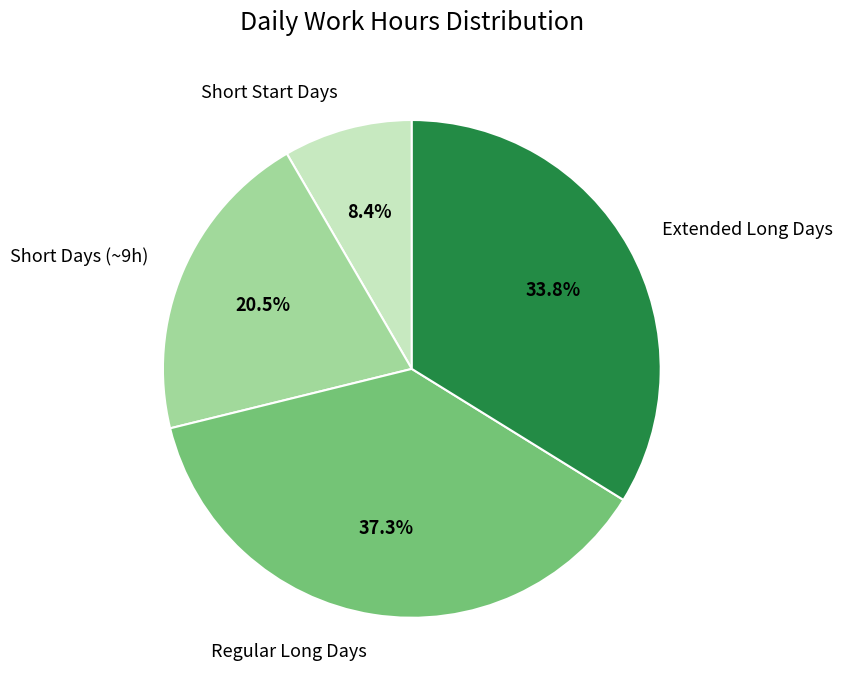

Which slice is the smallest?

Short Start Days